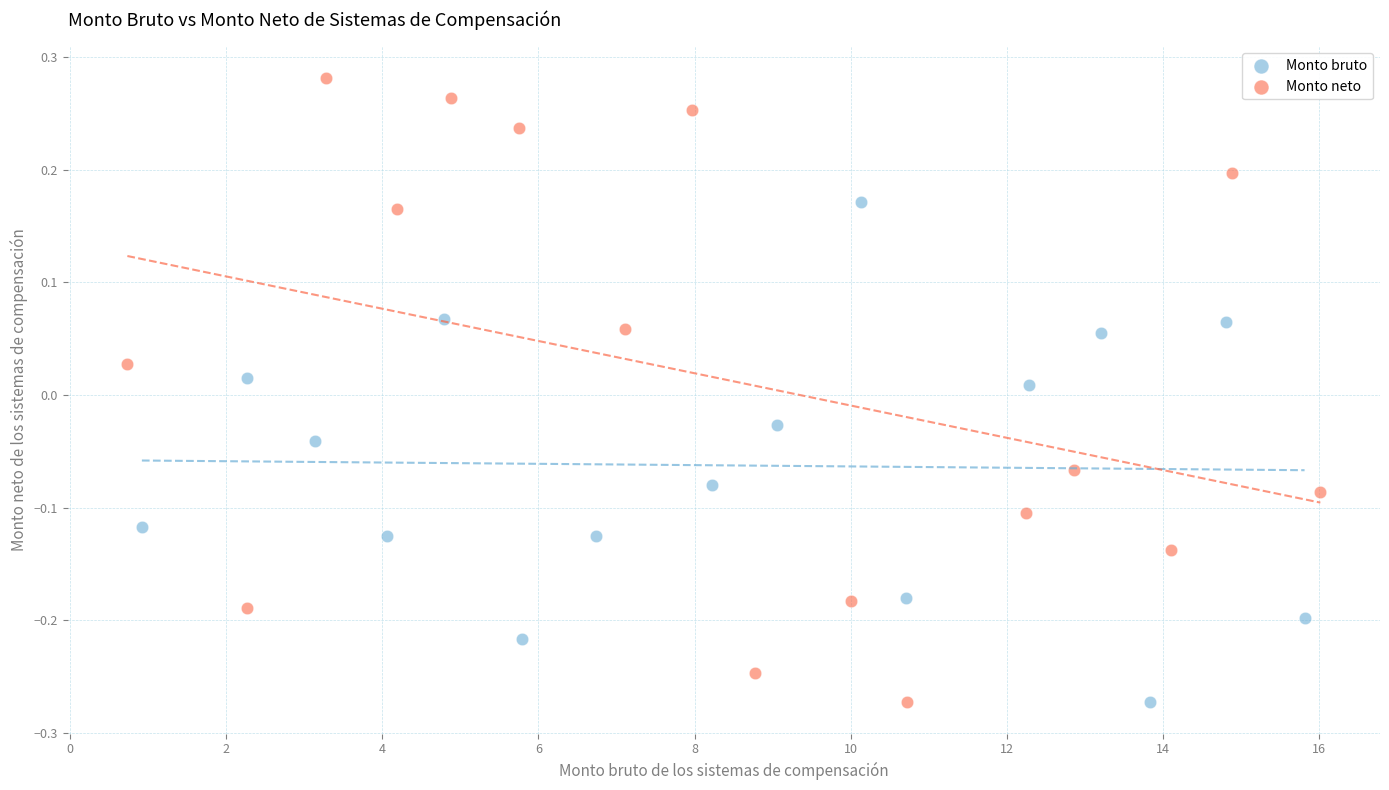

Which series has the largest Y range (max minus min)?

Monto neto